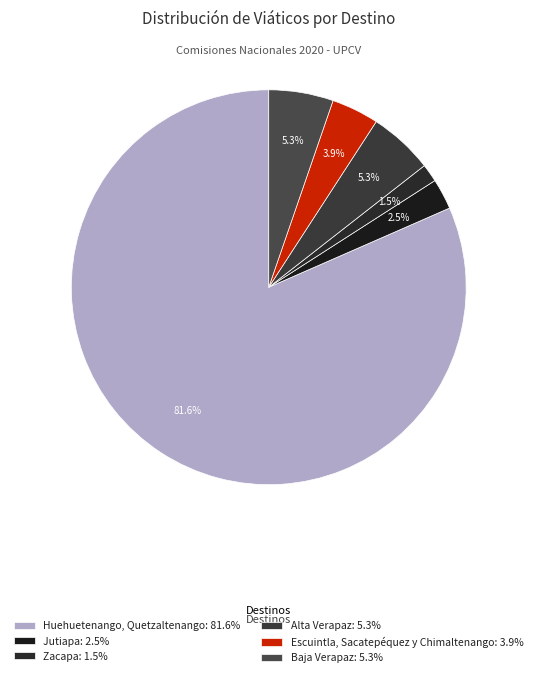

How many segments does this pie chart have?

6